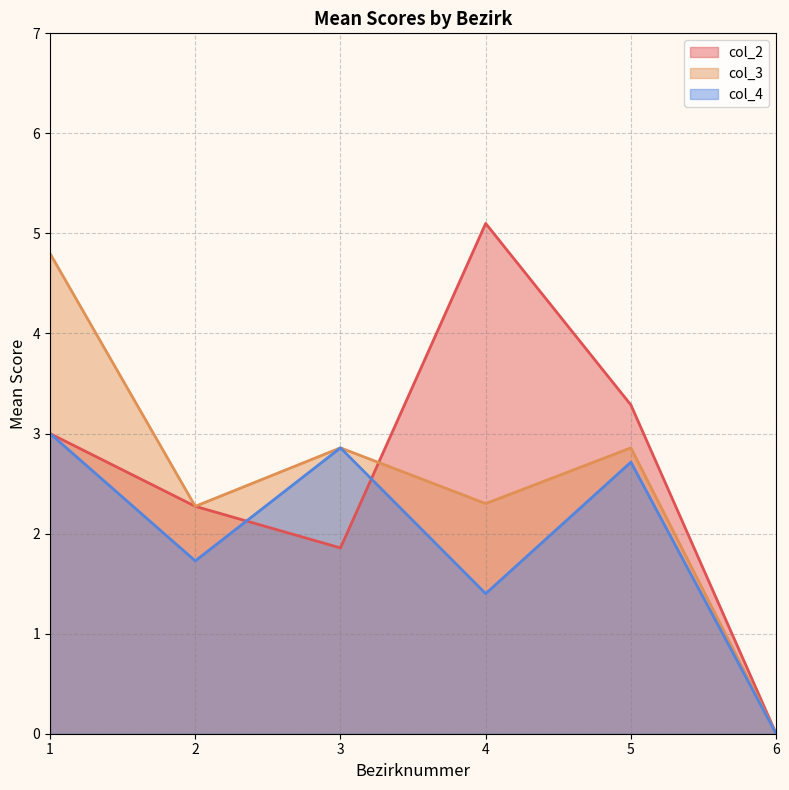

What are all the series names shown in the legend?

col_2, col_3, col_4